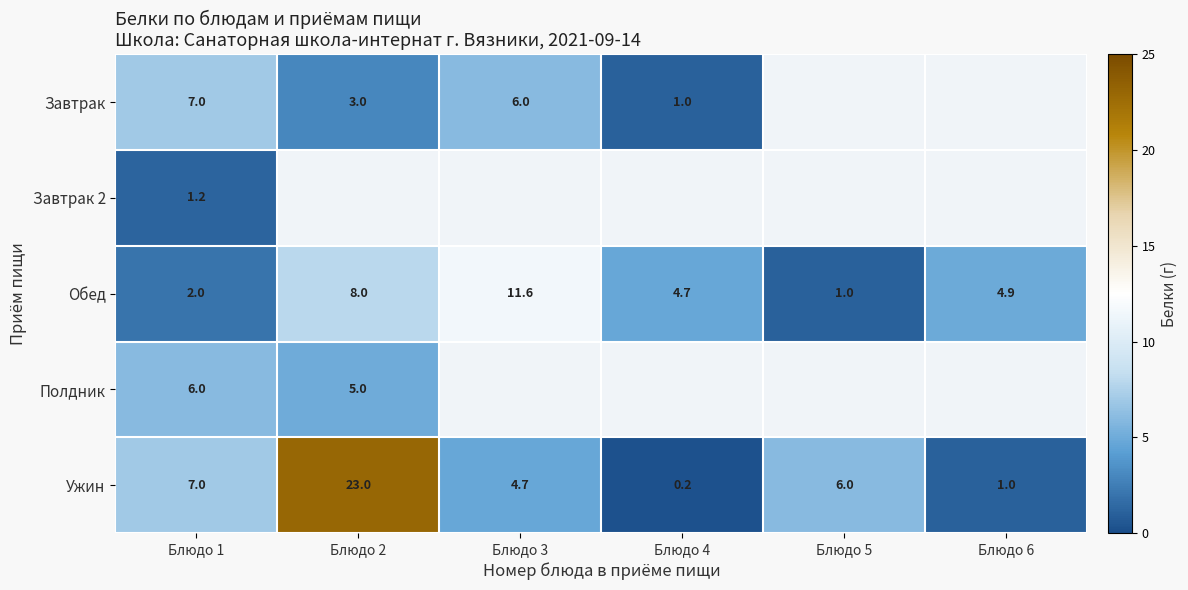

List the labels in order of Обед value, largest first.

Блюдо 3, Блюдо 2, Блюдо 6, Блюдо 4, Блюдо 1, Блюдо 5